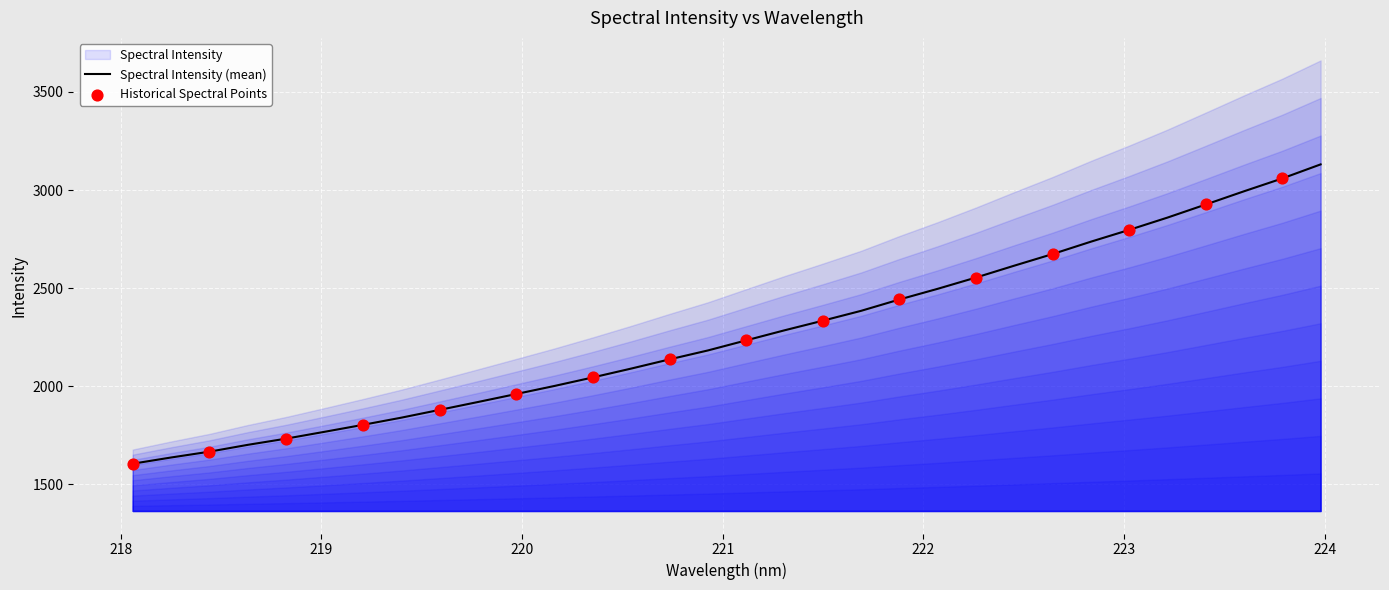

Which has a higher value, 223.2172 or 222.8355?

223.2172